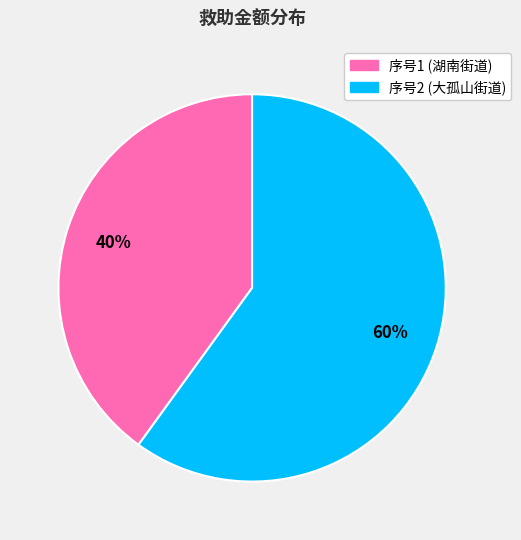

Is there any slice that represents more than half of the pie?

Yes